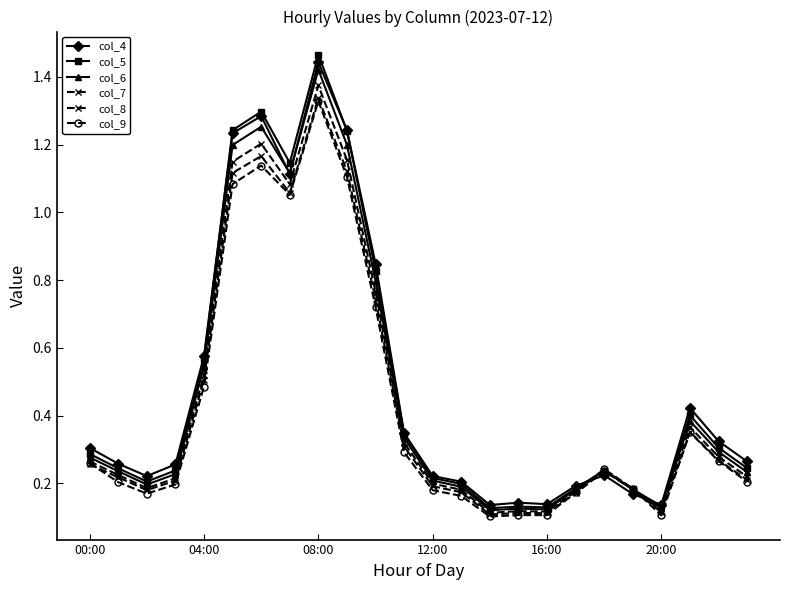

Which series has the widest spread of values?

col_5